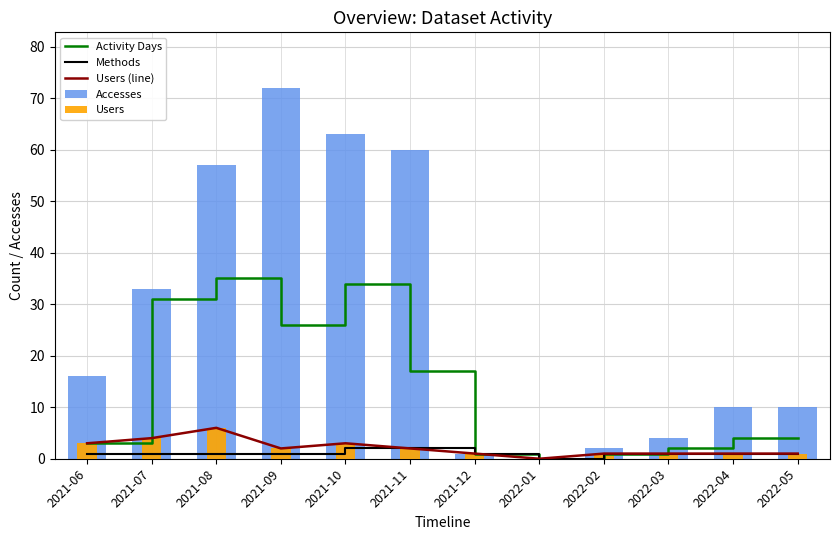

How many groups of bars are there?

12